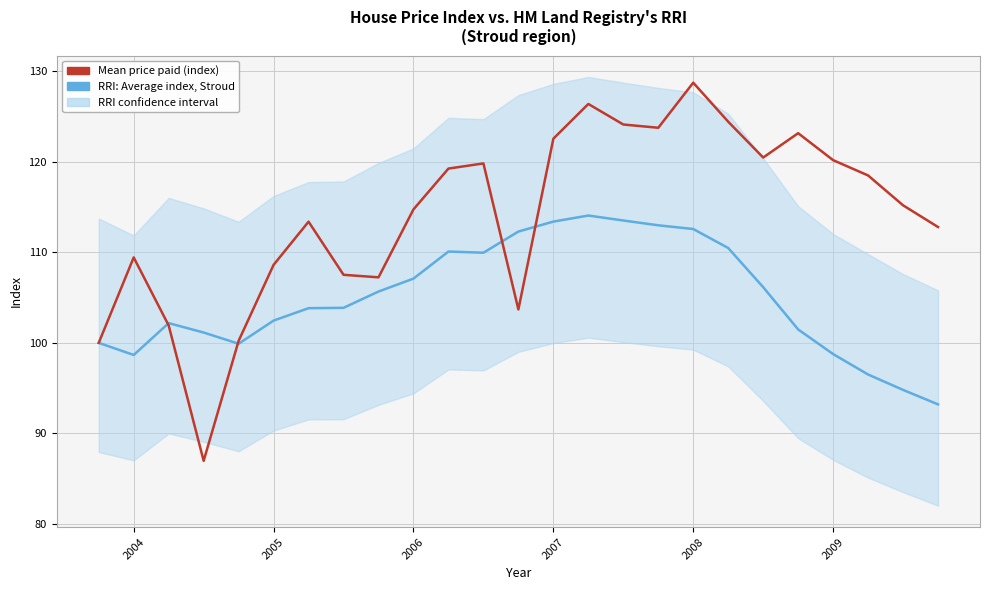

What is the value of the Mean price paid (index) point at the 23rd from the left?

118.5